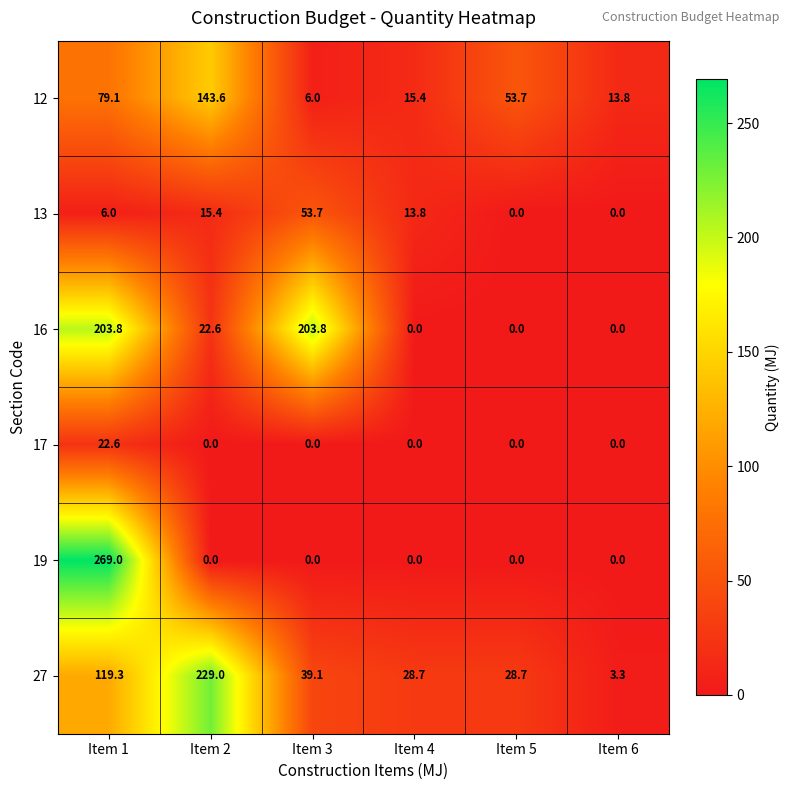

Where does the 12 series first go above 53?

Item 1